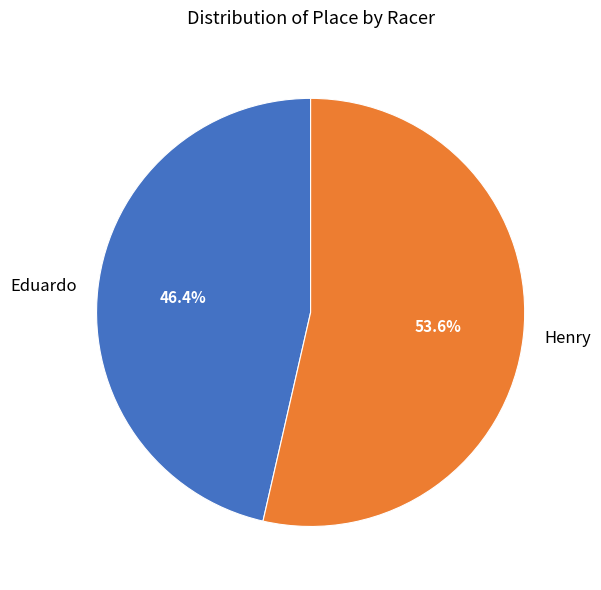

Which has a higher value, Henry or Eduardo?

Henry